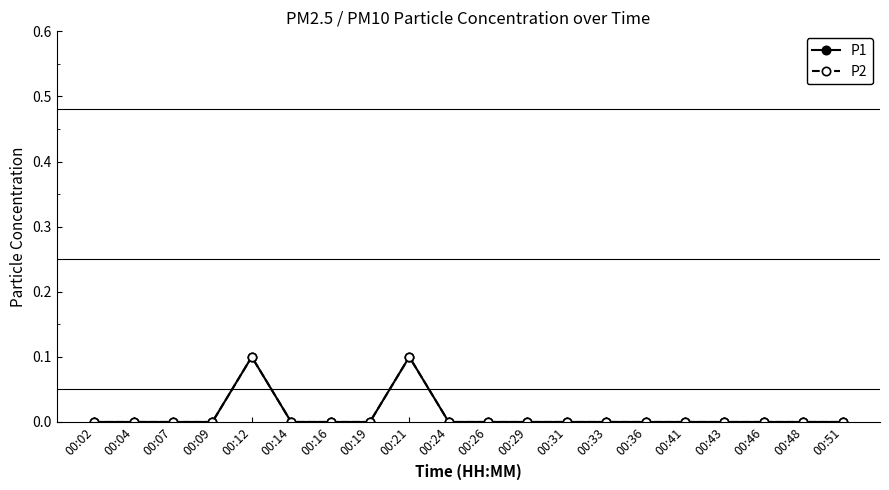

What is the sum of the P1 values at 00:21 and 00:24?

0.1